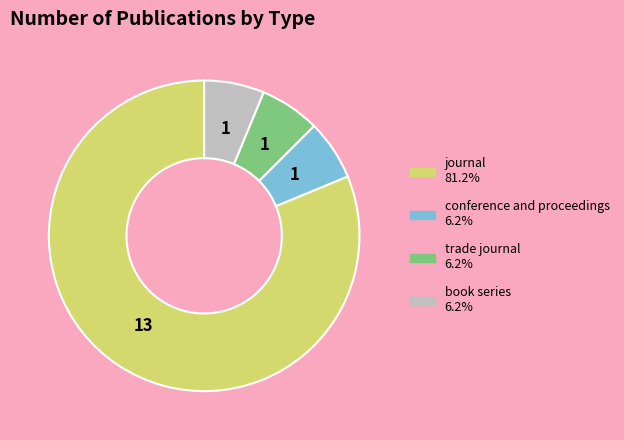

Is the sum of journal and trade journal greater than half?

Yes